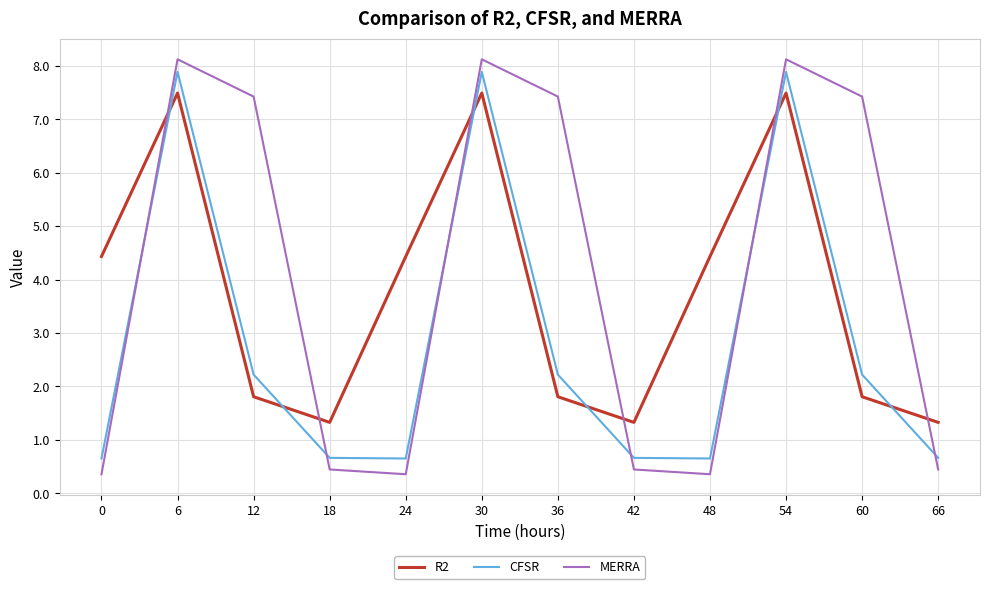

At 36, list the series in order from smallest to largest.

R2, CFSR, MERRA